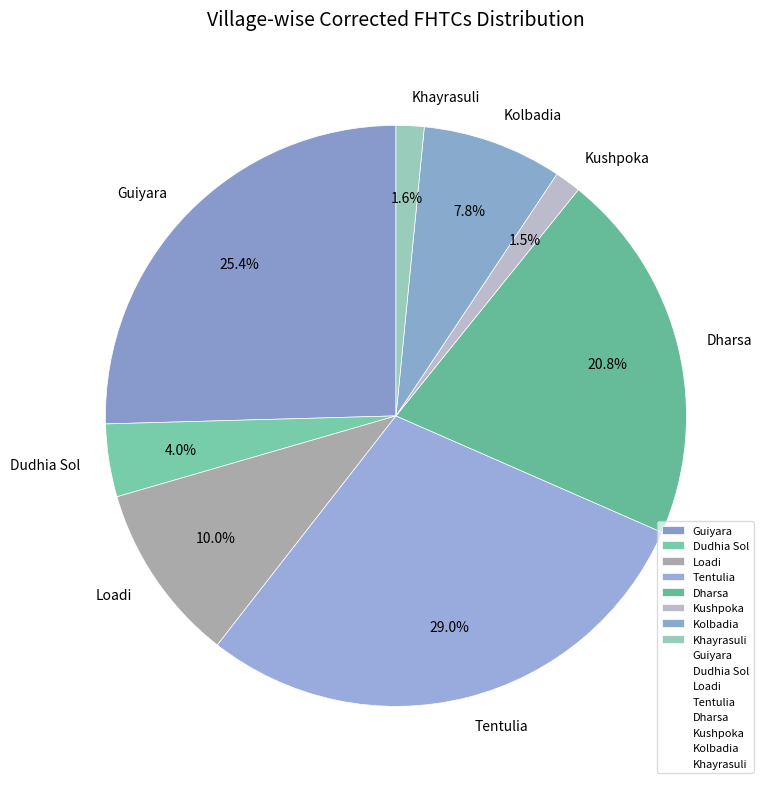

How much of the chart is everything except Guiyara?

74.6%